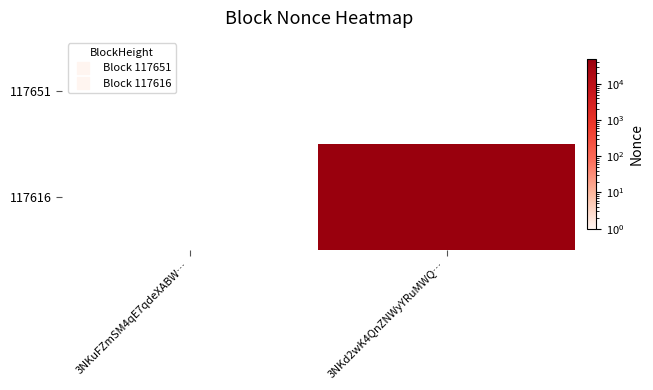

True or false: 117616 has a value of 49146.0 at 3NKd2wK4QnZNWyYRuMWQ….

True